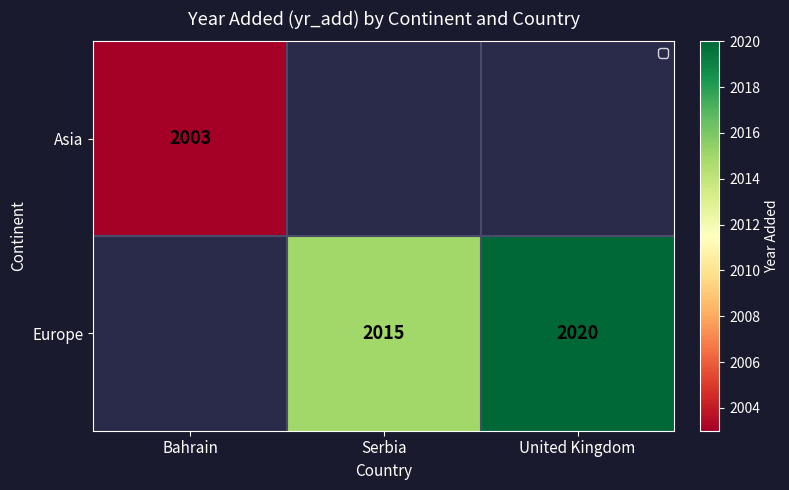

At how many categories does at least one series exceed 2016?

1